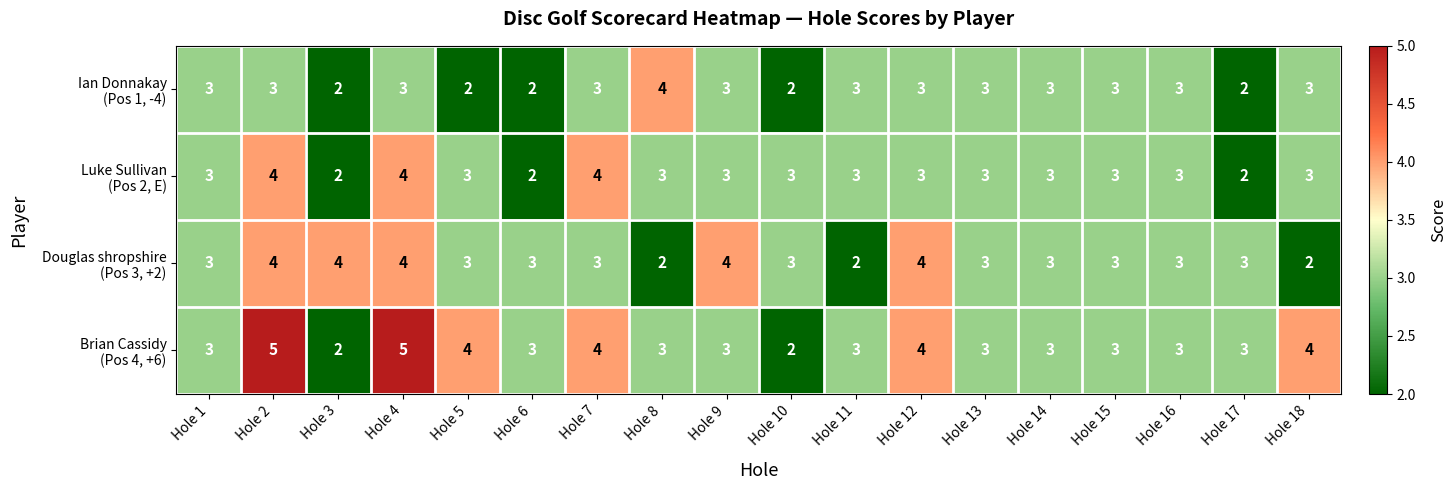

At how many categories does at least one series exceed 2?

18